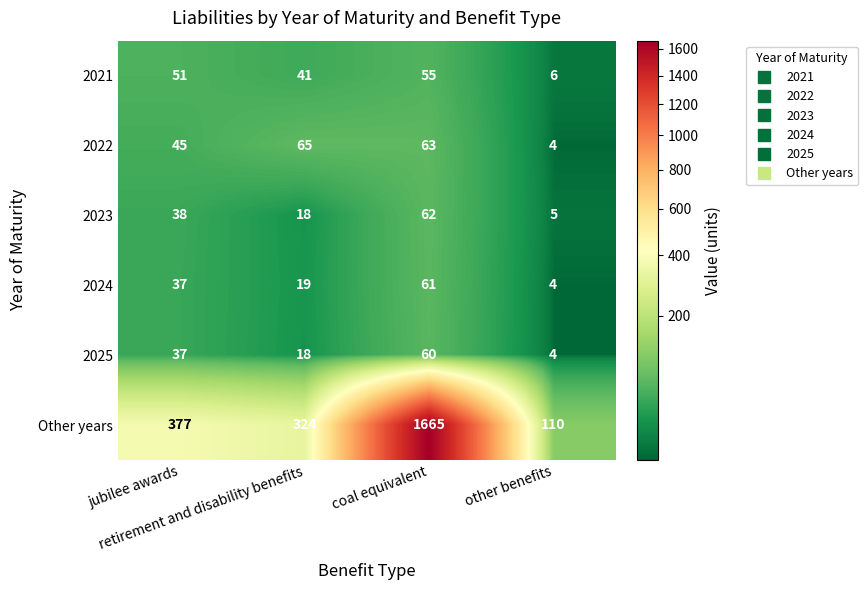

Which label corresponds to the smallest value in the chart?

other benefits